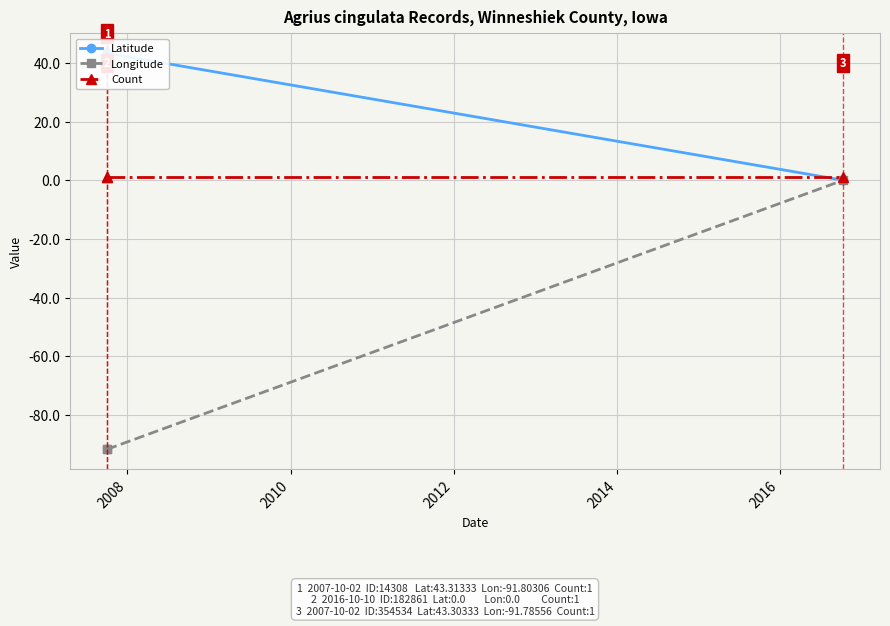

How many values in the Latitude series exceed 43?

2